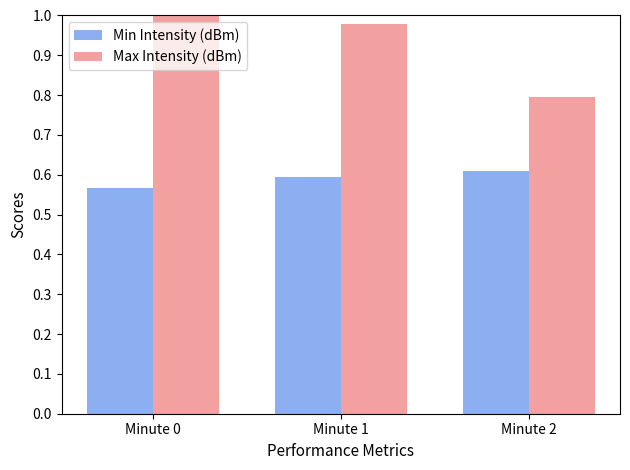

Where is Min Intensity (dBm) nearest to the value 0?

Minute 0